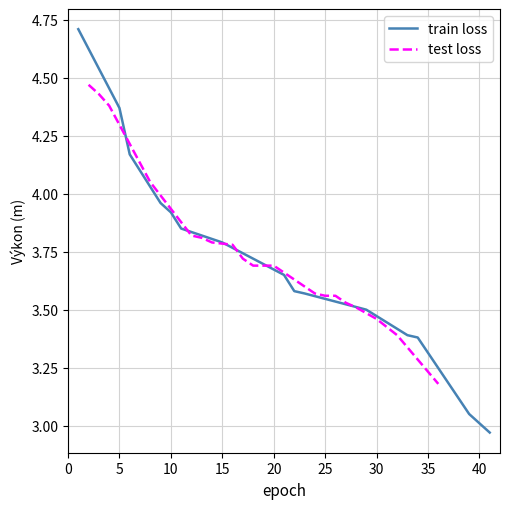

At which label is train loss closest to 4?

9